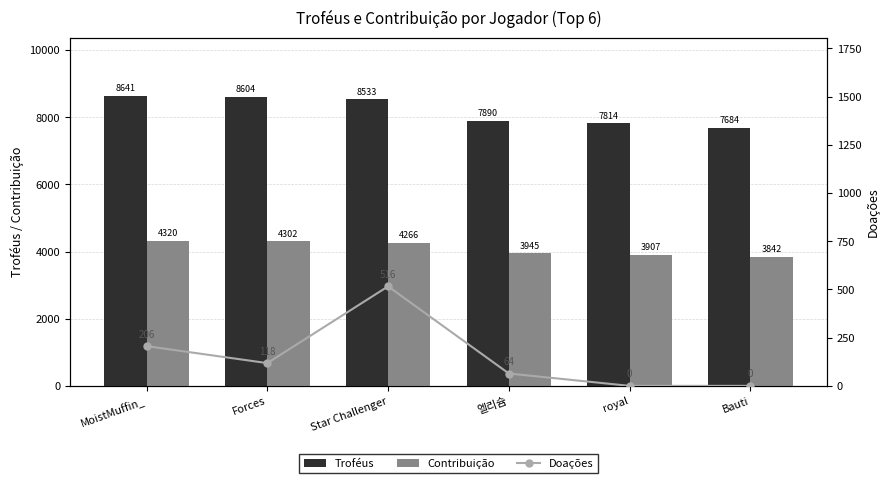

How many values in the Doações series exceed 118?

2